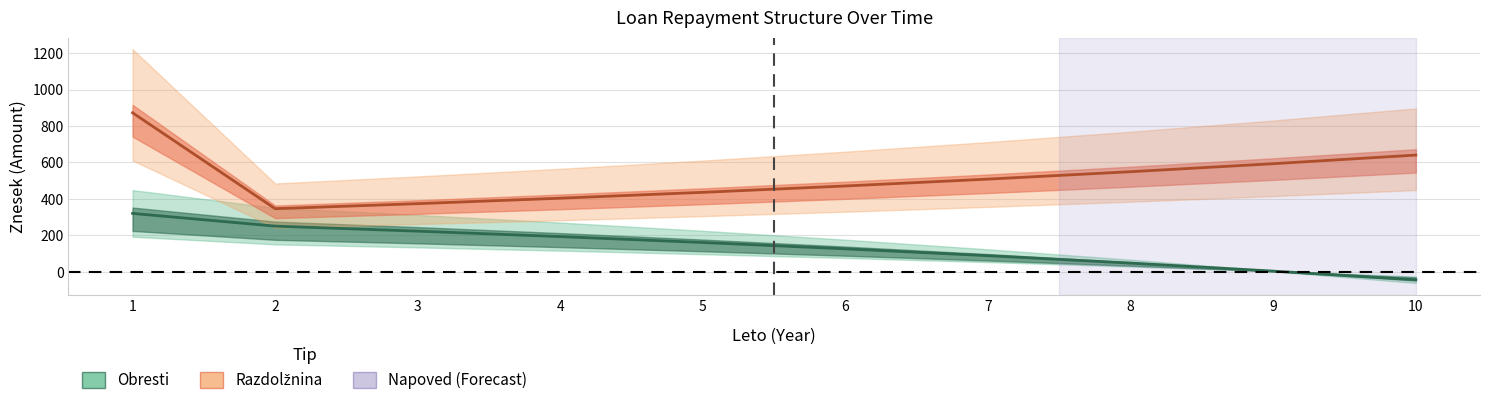

True or false: Razdolžnina and Obresti cross at least once.

False